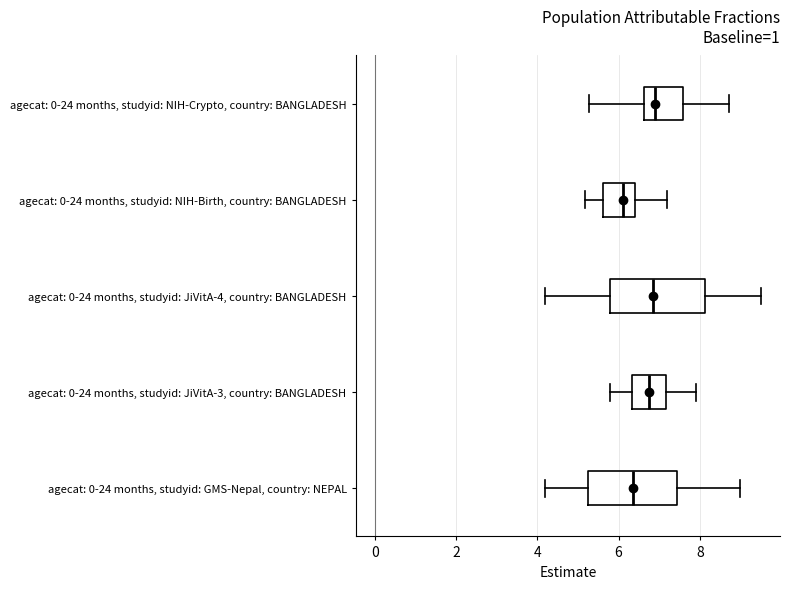

Reading bottom to top, read every box against the x-axis: the position of its median line, the range the box covers, and the ends of its whiskers. The values are not printed on the chart, so give them approximately, as read against the axis.

agecat: 0-24 months, studyid: GMS-Nepal, country: NEPAL: median 6.4, box 5.2 to 7.4, whiskers 4.2 to 9.0
agecat: 0-24 months, studyid: JiVitA-3, country: BANGLADESH: median 6.8, box 6.4 to 7.2, whiskers 5.8 to 8.0
agecat: 0-24 months, studyid: JiVitA-4, country: BANGLADESH: median 6.8, box 5.8 to 8.2, whiskers 4.2 to 9.6
agecat: 0-24 months, studyid: NIH-Birth, country: BANGLADESH: median 6.2, box 5.6 to 6.4, whiskers 5.2 to 7.2
agecat: 0-24 months, studyid: NIH-Crypto, country: BANGLADESH: median 6.8, box 6.6 to 7.6, whiskers 5.2 to 8.8